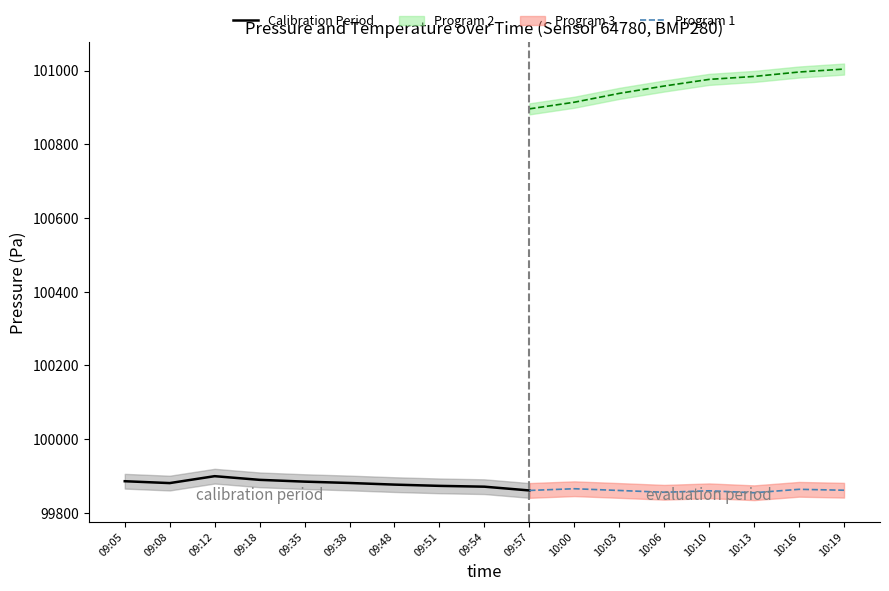

What is the lowest value of the Calibration Period series?

99860.5